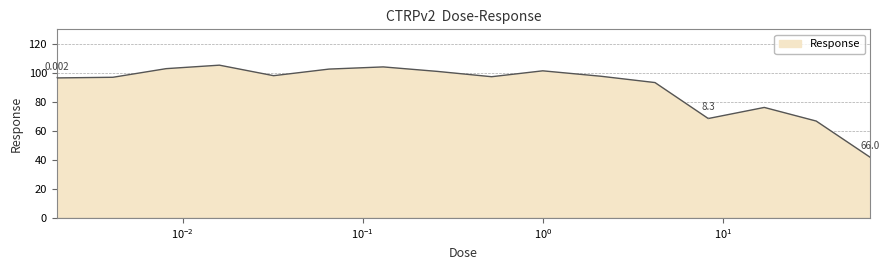

How many lines are shown in the chart?

1